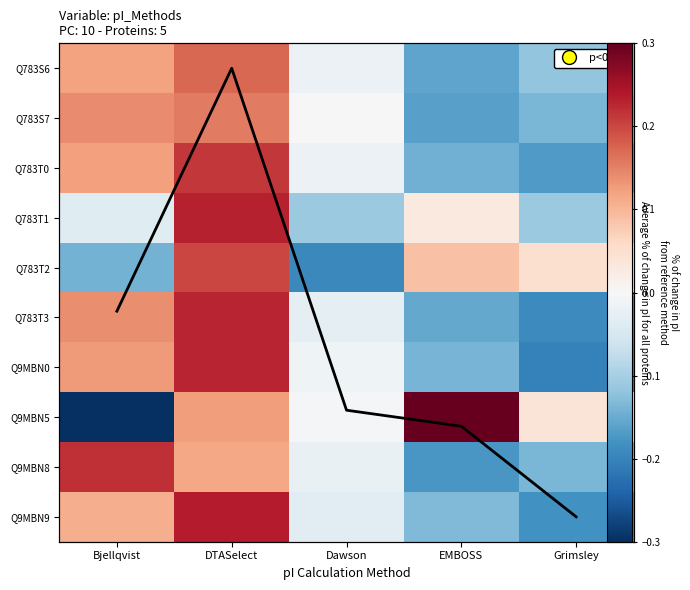

What is the difference between the highest and lowest values at DTASelect?

0.1